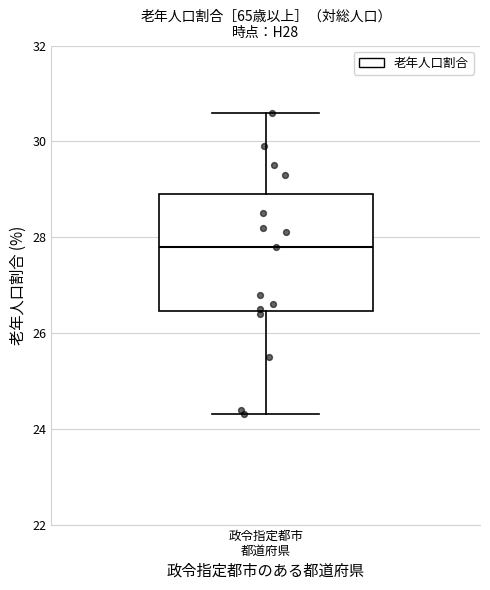

Transcribe this box plot: give where the median line is, the range the box spans, and where the two whiskers end, as read against the y-axis. The values are not printed on the chart, so give them approximately, as read against the axis.

median 27.8, box 26.4 to 29.0, whiskers 24.4 to 30.6